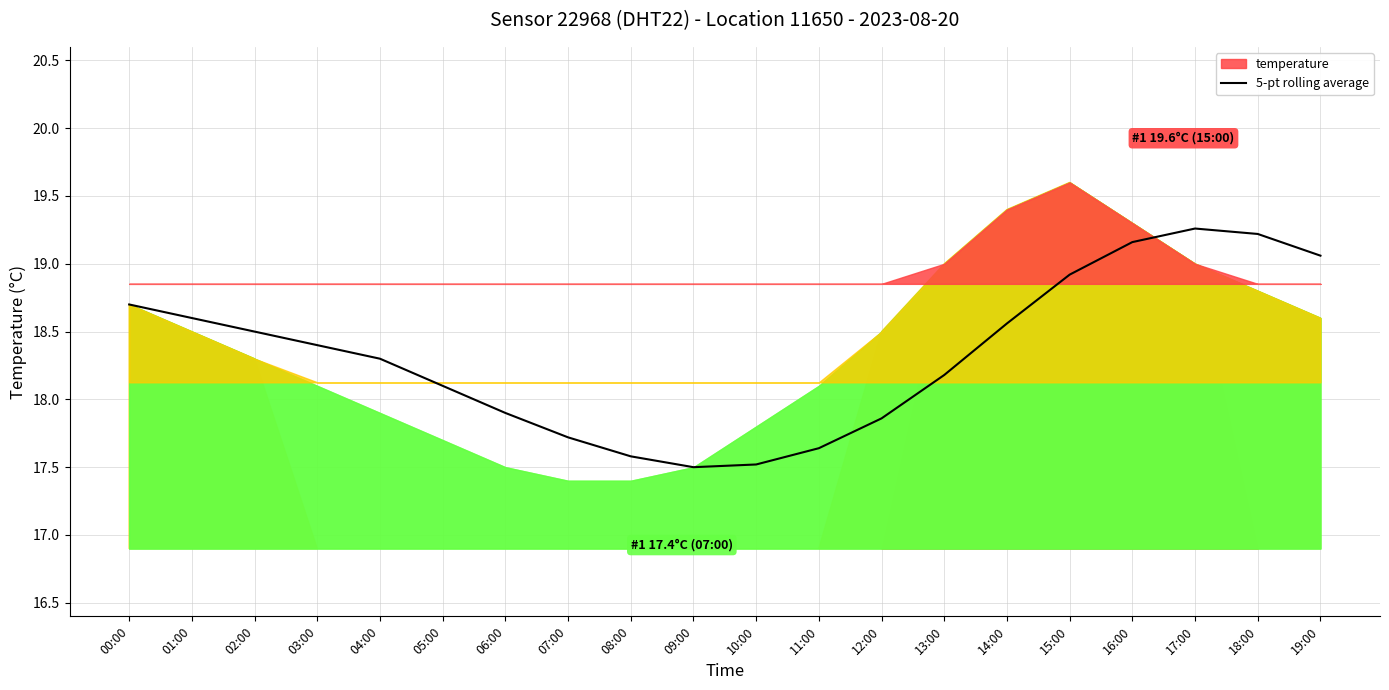

True or false: 5-pt rolling average has a value of 17.6 at 11:00.

True